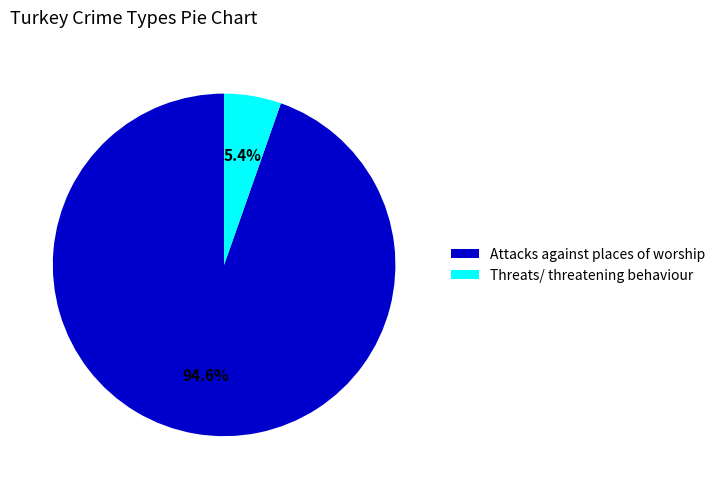

Which has a higher value, Attacks against places of worship or Threats/ threatening behaviour?

Attacks against places of worship